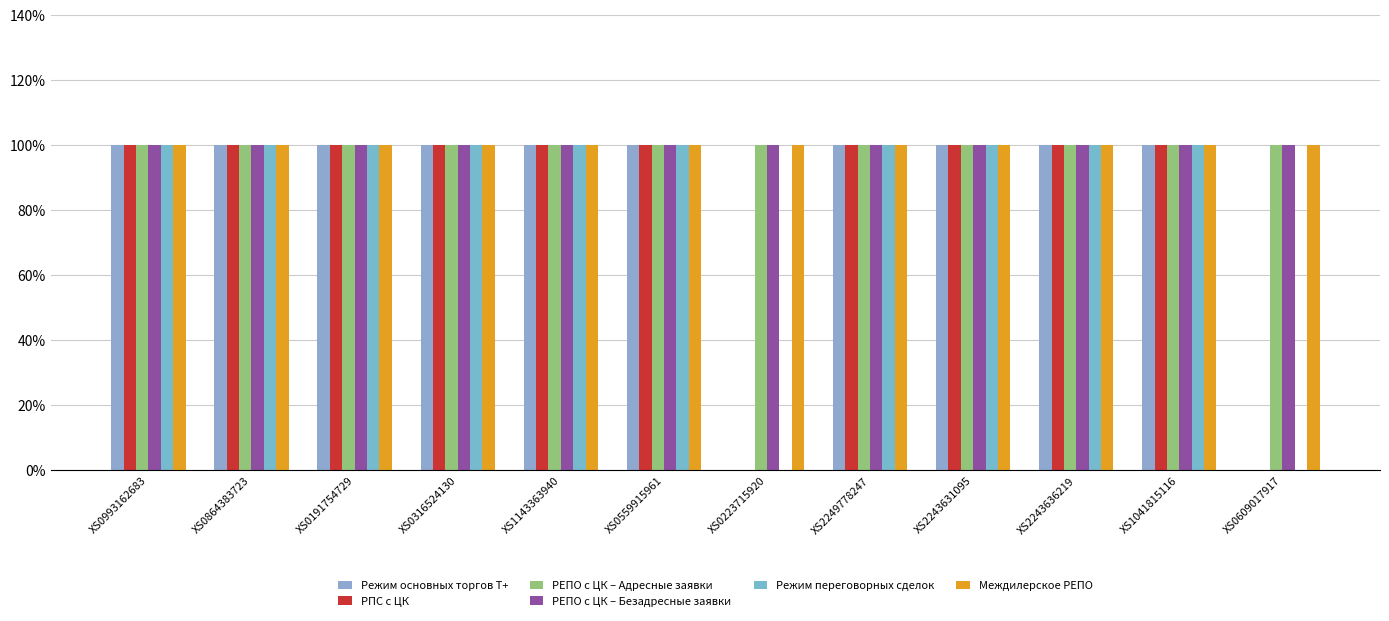

At how many categories does at least one series exceed 0?

12